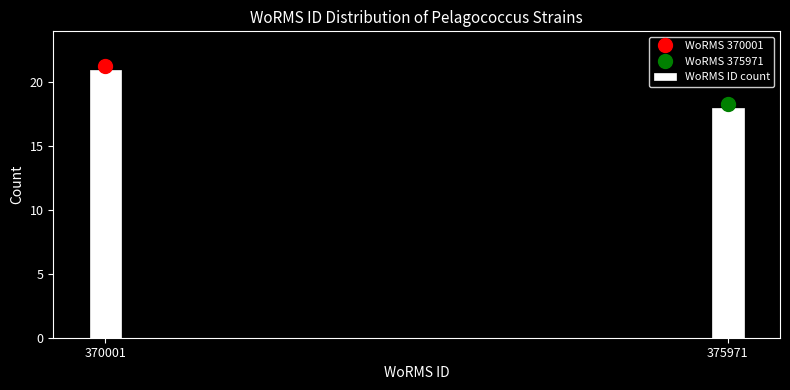

Reading right to left, transcribe all the data shown in this chart.

375971=18	370001=21